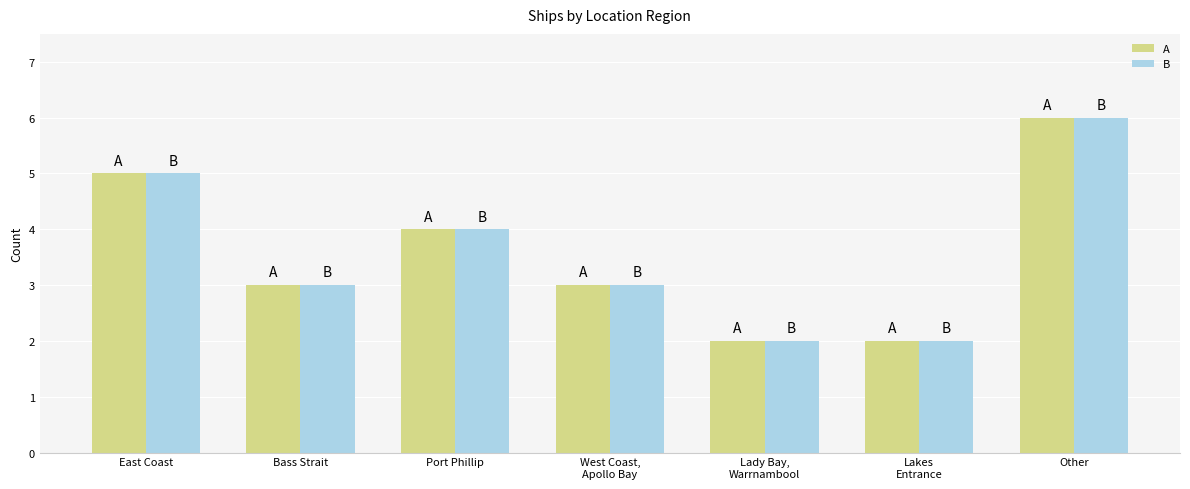

How many A values are between 2 and 5?

6